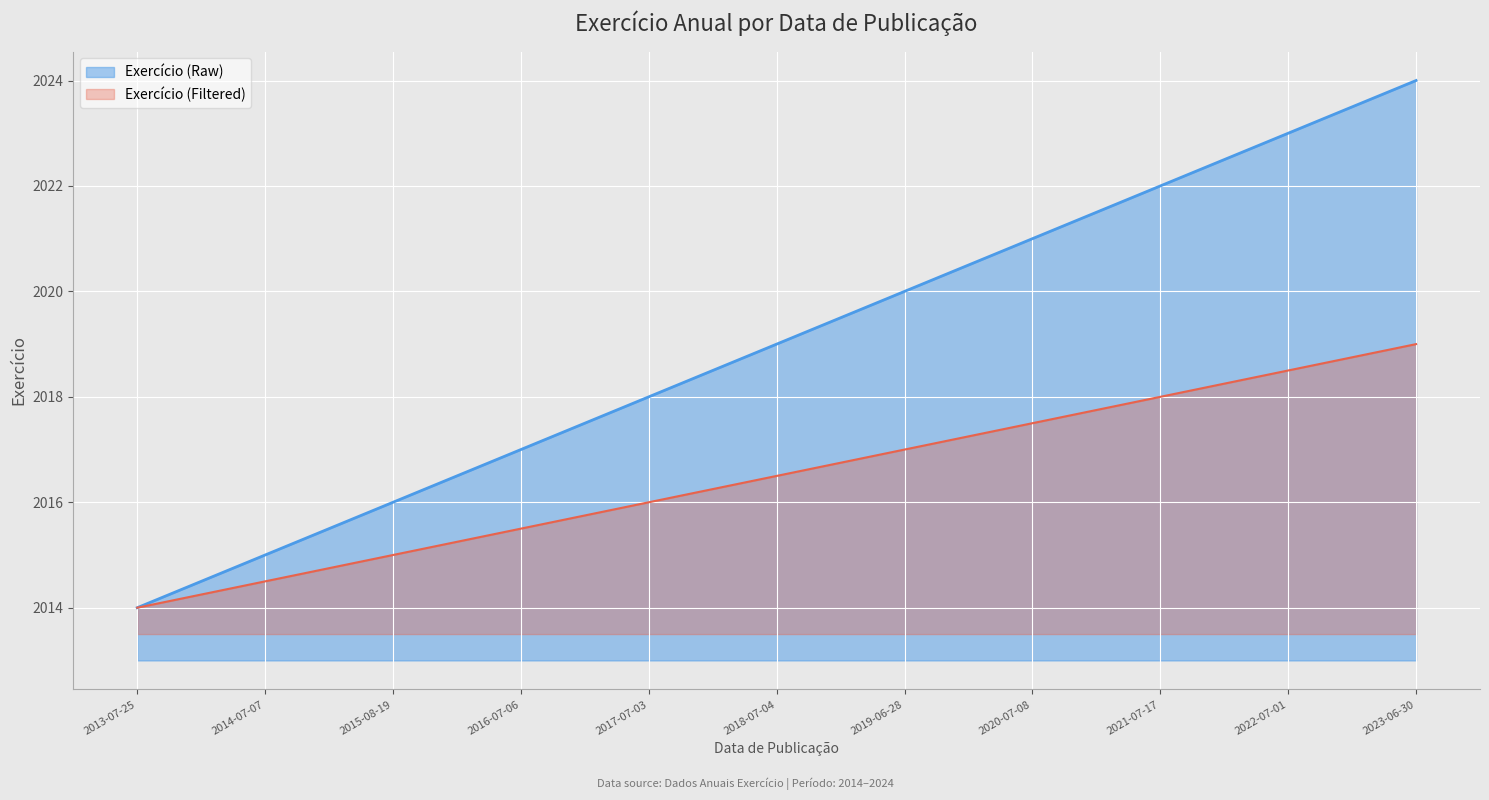

Which label corresponds to the largest value in the chart?

2023-06-30